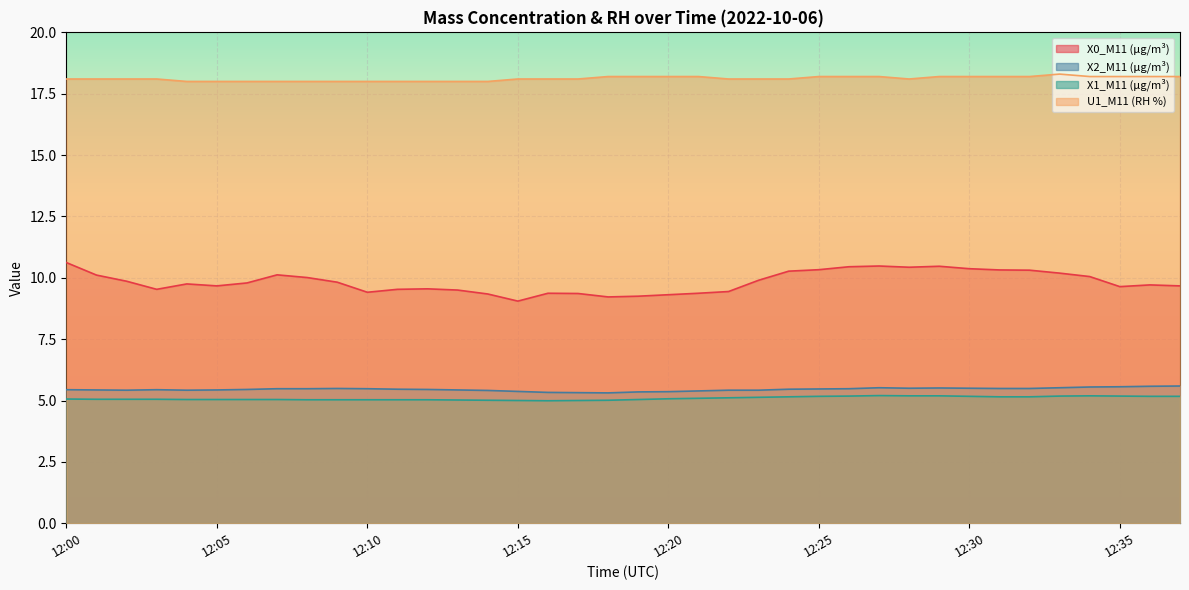

Is the value of U1_M11 (RH %) at 12:21 greater than the value of X2_M11 (μg/m³) at 12:26?

Yes